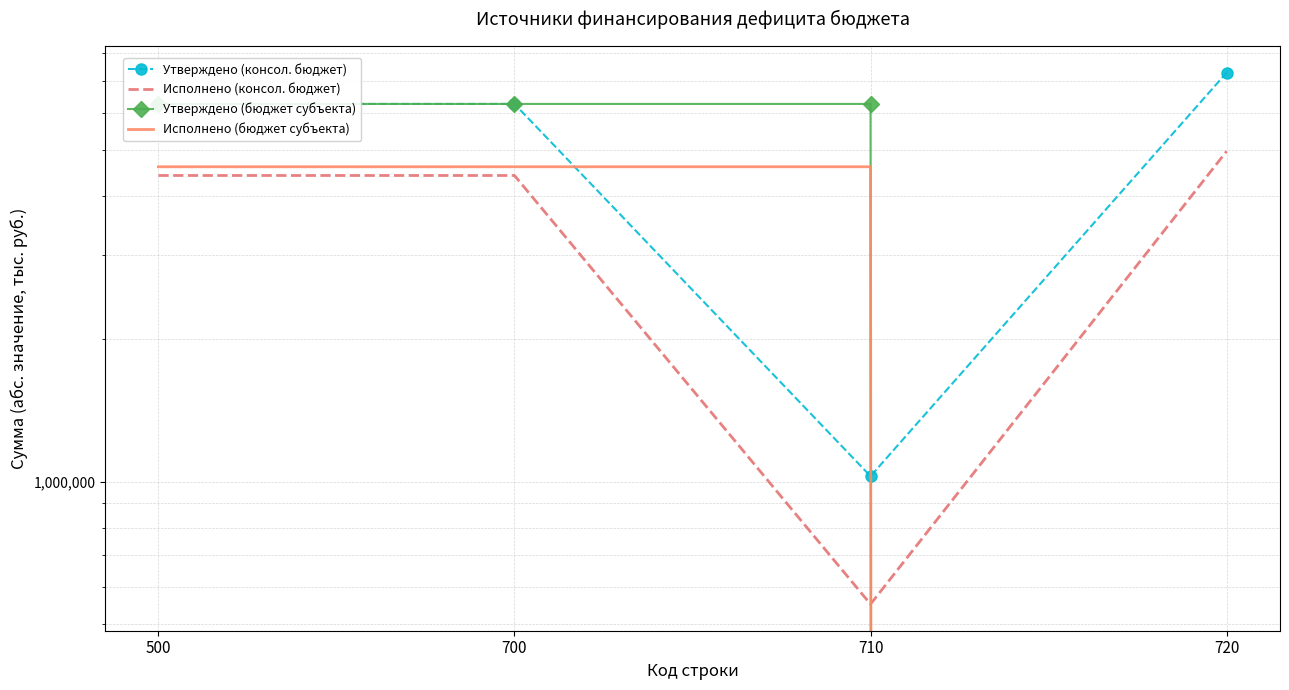

Rank the categories by Утверждено (консол. бюджет) value from lowest to highest.

710, 500, 700, 720